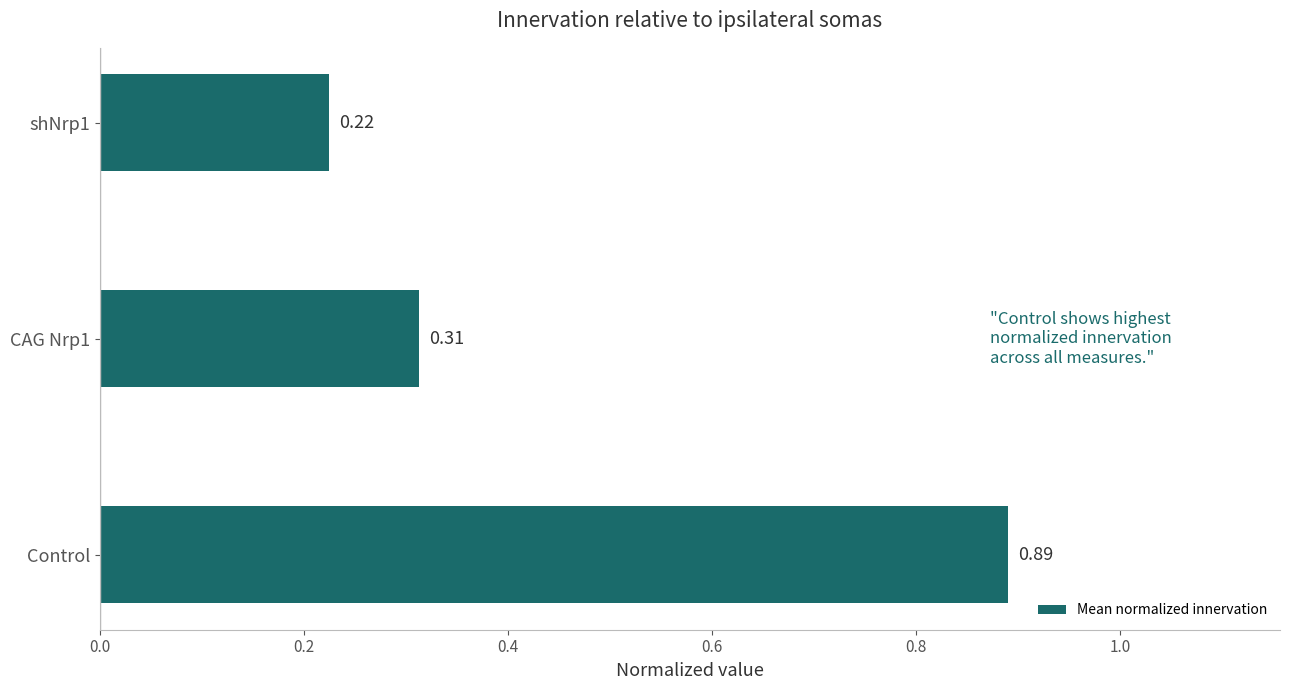

Which category has the highest value across all series?

Control